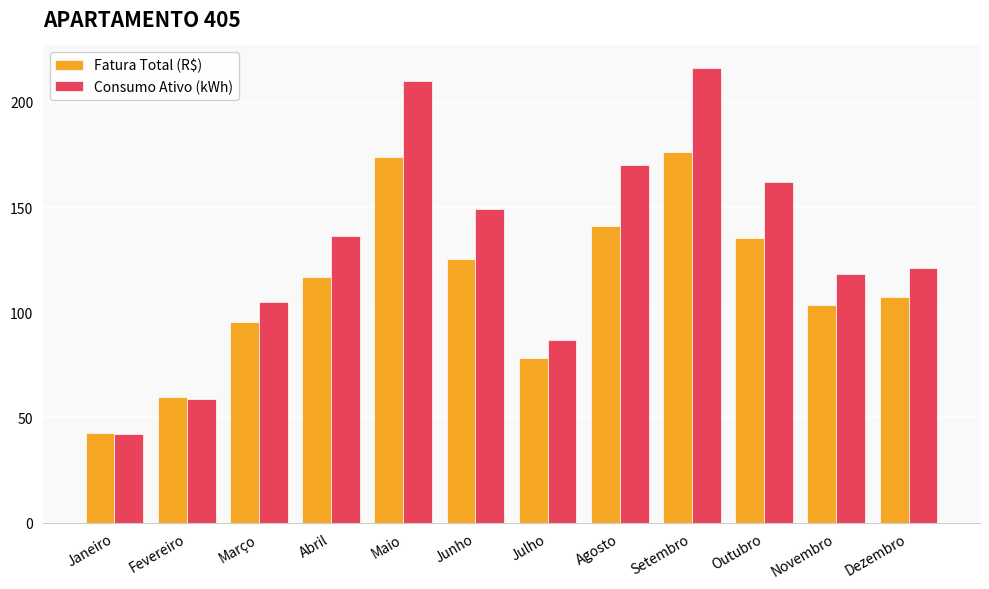

How many data points in Fatura Total (R$) are less than 116?

6